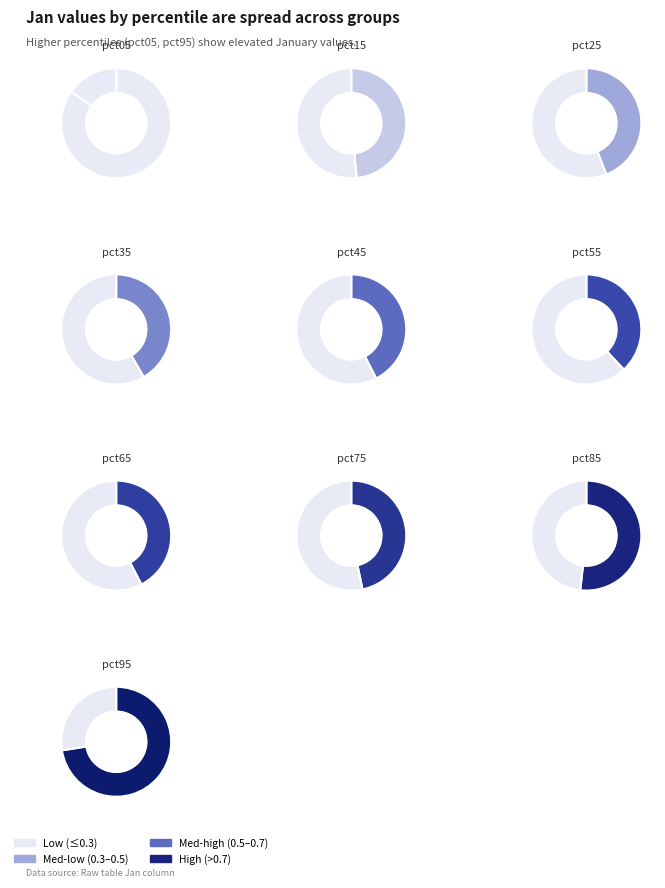

To the nearest percent, what is the combined percentage of pct35 and pct45?

16%